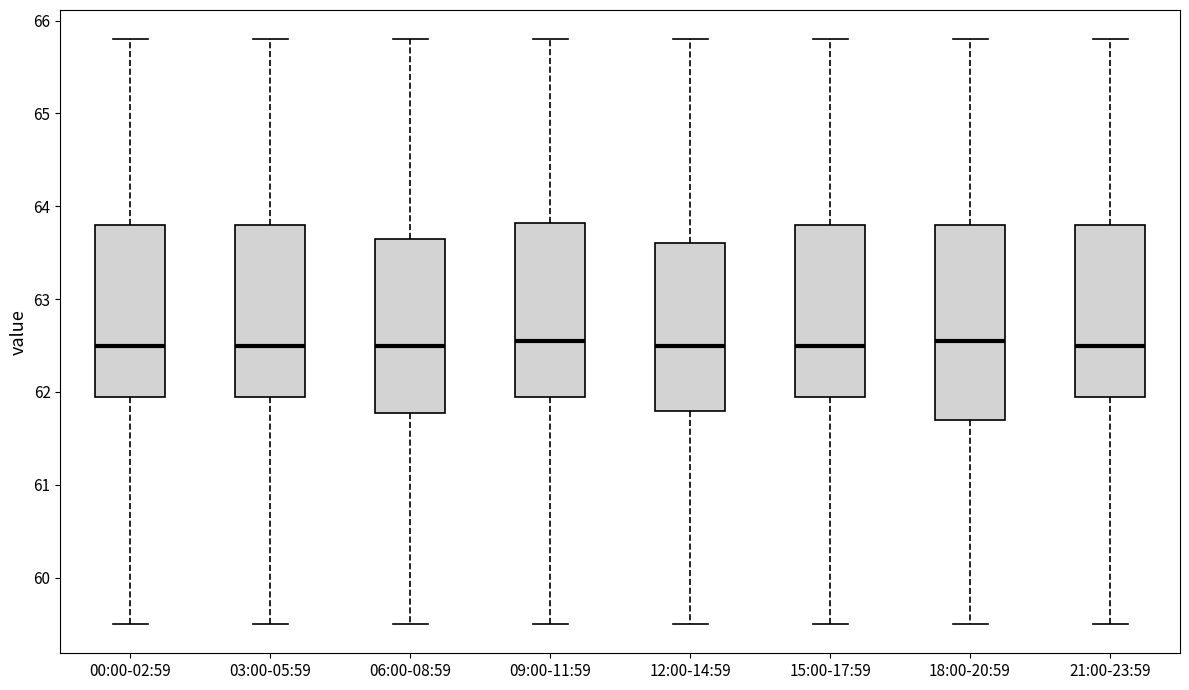

Reading left to right, read every box against the y-axis: the position of its median line, the range the box covers, and the ends of its whiskers. The values are not printed on the chart, so give them approximately, as read against the axis.

00:00-02:59: median 62.5, box 62.0 to 63.8, whiskers 59.5 to 65.8
03:00-05:59: median 62.5, box 62.0 to 63.8, whiskers 59.5 to 65.8
06:00-08:59: median 62.5, box 61.8 to 63.7, whiskers 59.5 to 65.8
09:00-11:59: median 62.6, box 62.0 to 63.8, whiskers 59.5 to 65.8
12:00-14:59: median 62.5, box 61.8 to 63.6, whiskers 59.5 to 65.8
15:00-17:59: median 62.5, box 62.0 to 63.8, whiskers 59.5 to 65.8
18:00-20:59: median 62.6, box 61.7 to 63.8, whiskers 59.5 to 65.8
21:00-23:59: median 62.5, box 62.0 to 63.8, whiskers 59.5 to 65.8